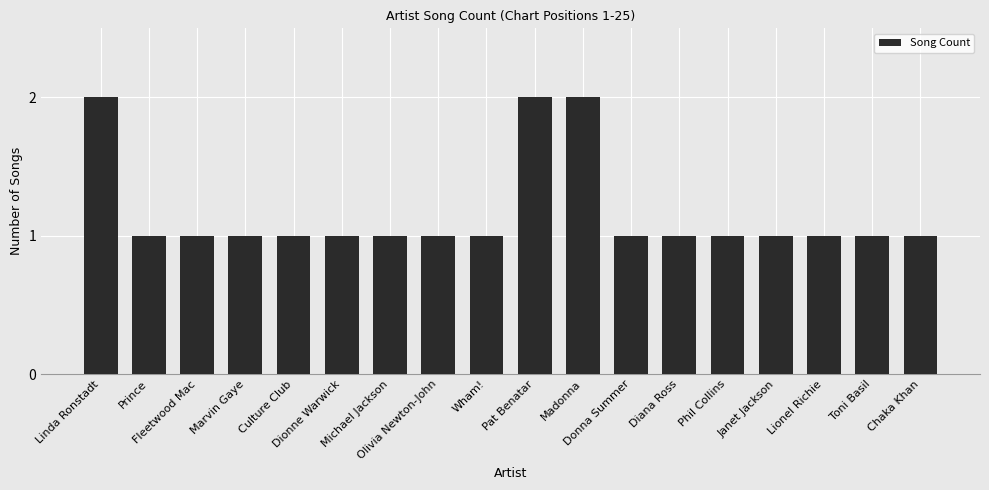

What is the sum of all values?

21